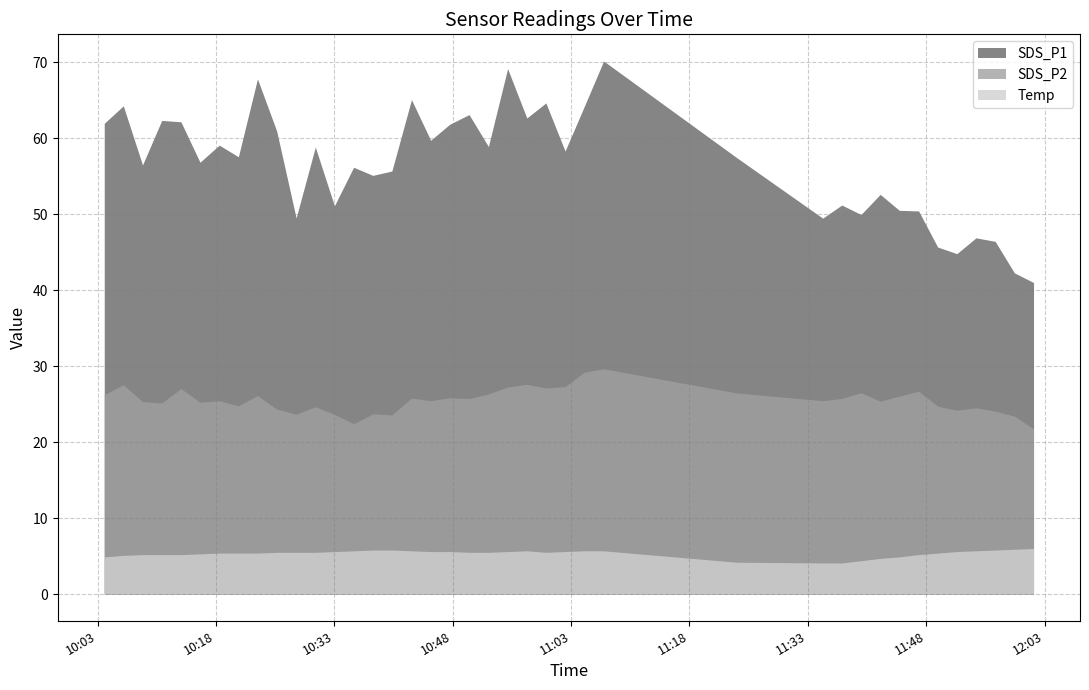

List the series in order of their overall mean, highest first.

SDS_P1, SDS_P2, Temp